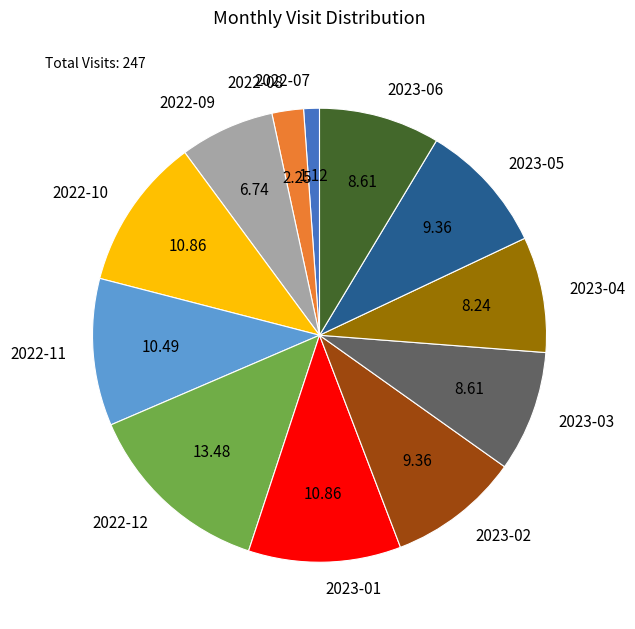

What is the ratio of the value at 2023-01 to the value at 2022-10?

1.0